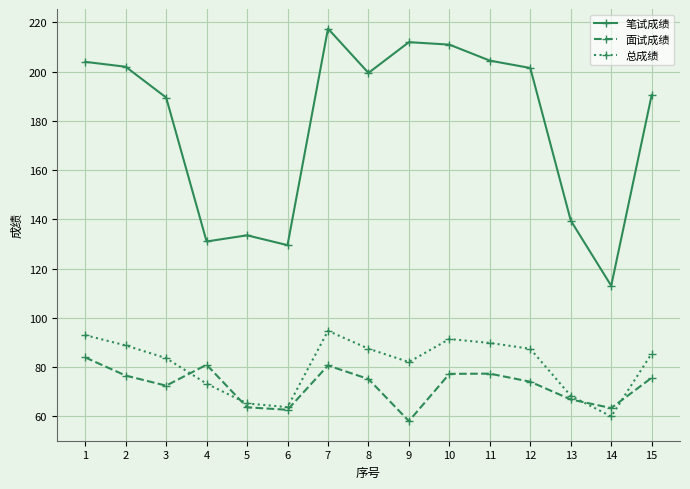

True or false: 笔试成绩 has a value of 189.5 at 3.

True